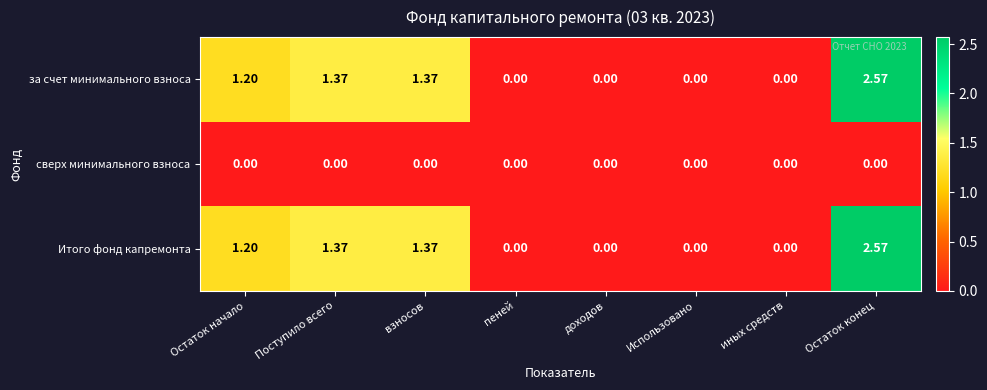

At which category does the chart reach its peak across all series?

Остаток конец